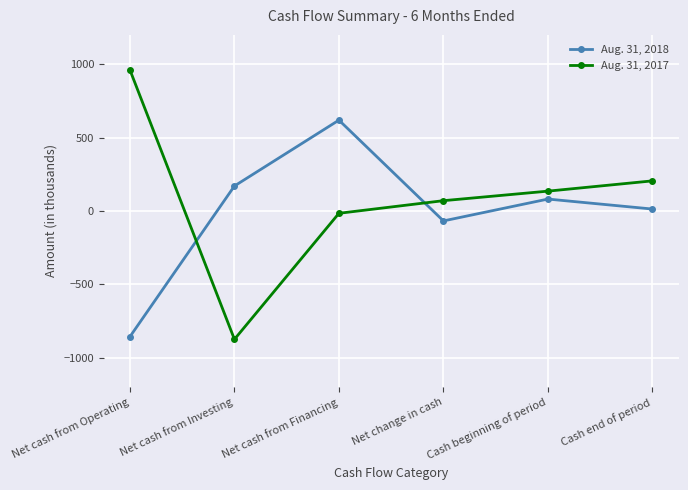

What are all the series names shown in the legend?

Aug. 31, 2018, Aug. 31, 2017